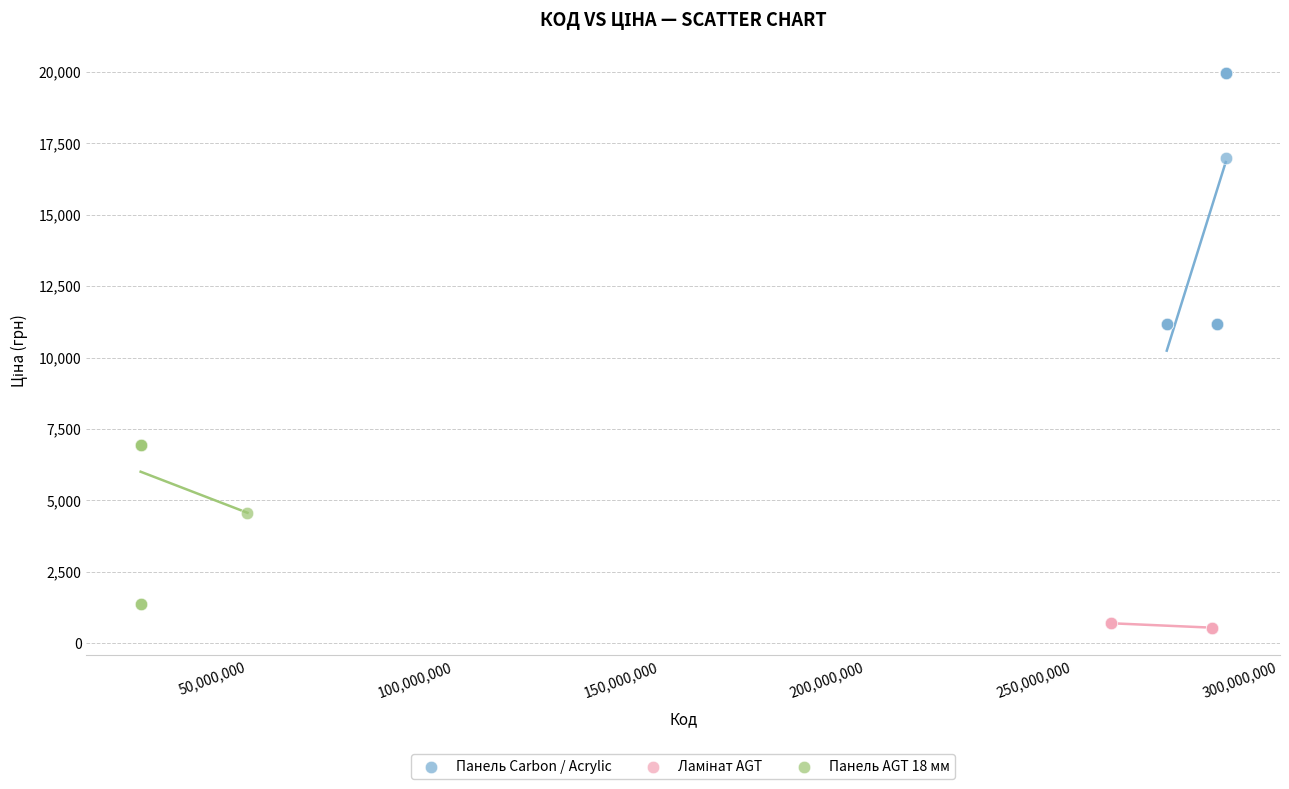

Which series contains the highest Y value?

Панель Carbon / Acrylic